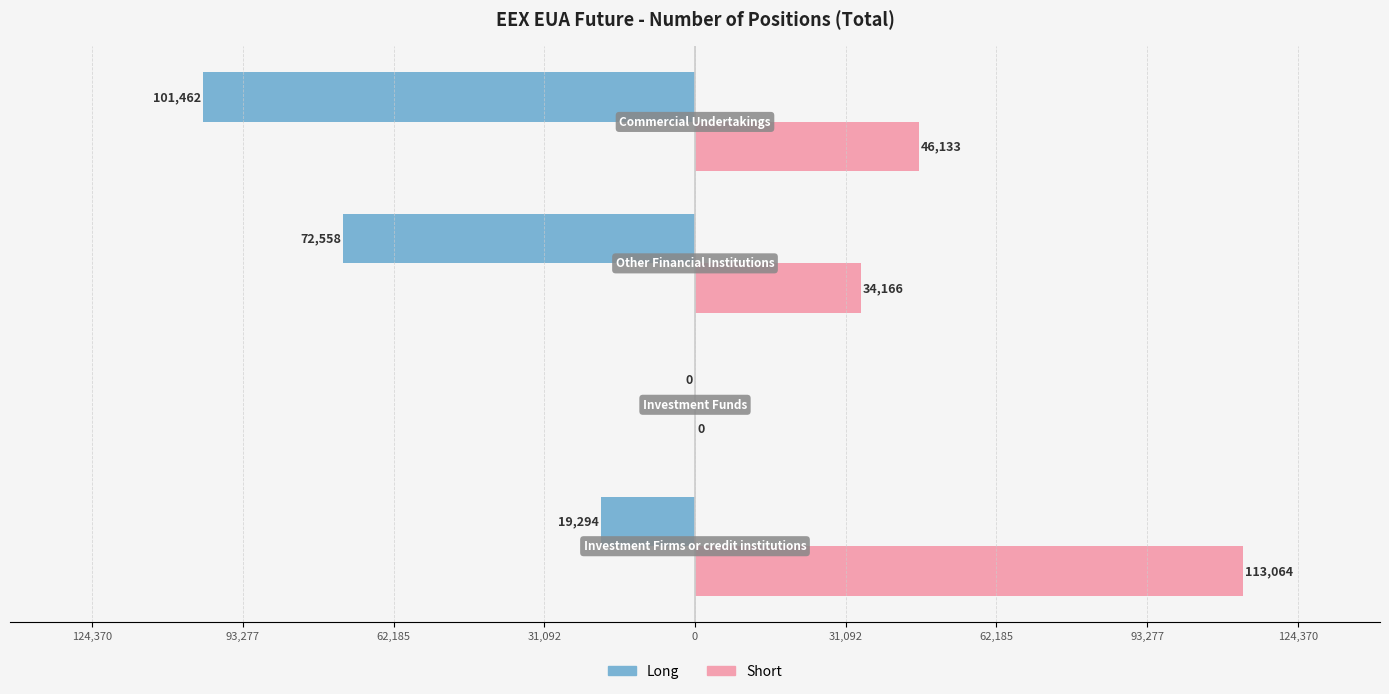

What are all the series names shown in the legend?

Long, Short